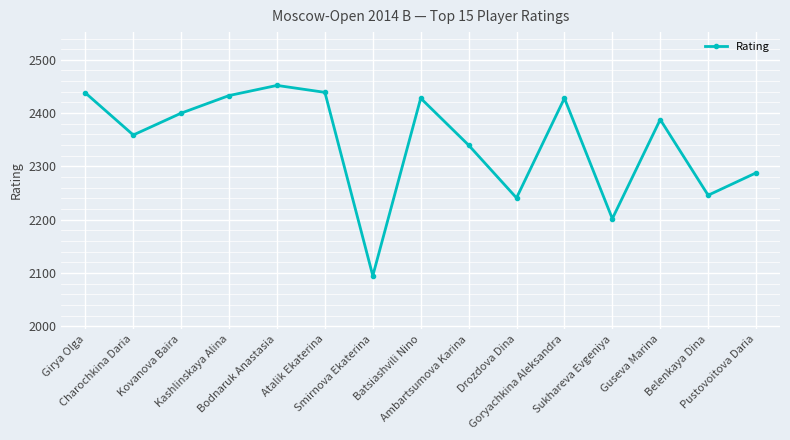

How many interior local peaks (higher than both neighbors) does the data have?

4